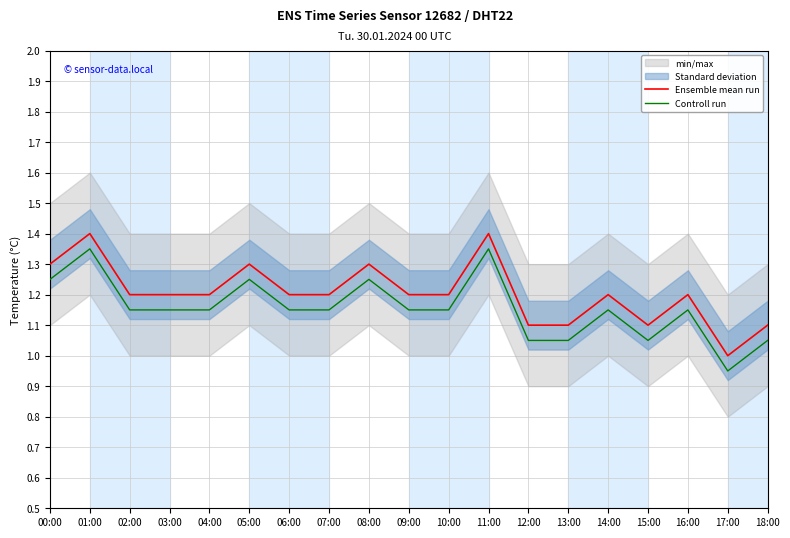

Which series has the largest total across all categories?

Ensemble mean run